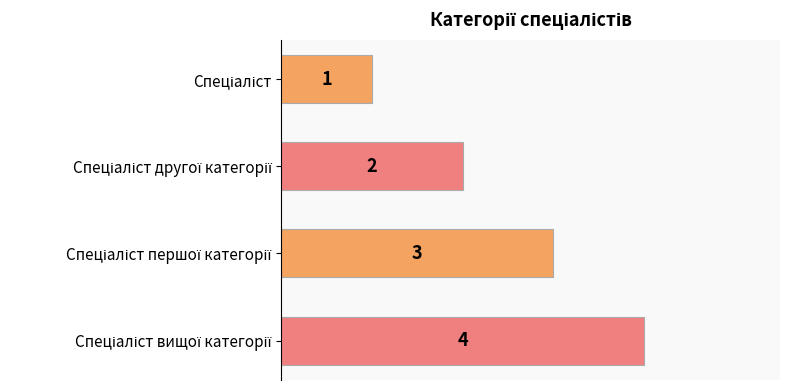

What is the maximum value shown in the chart?

4